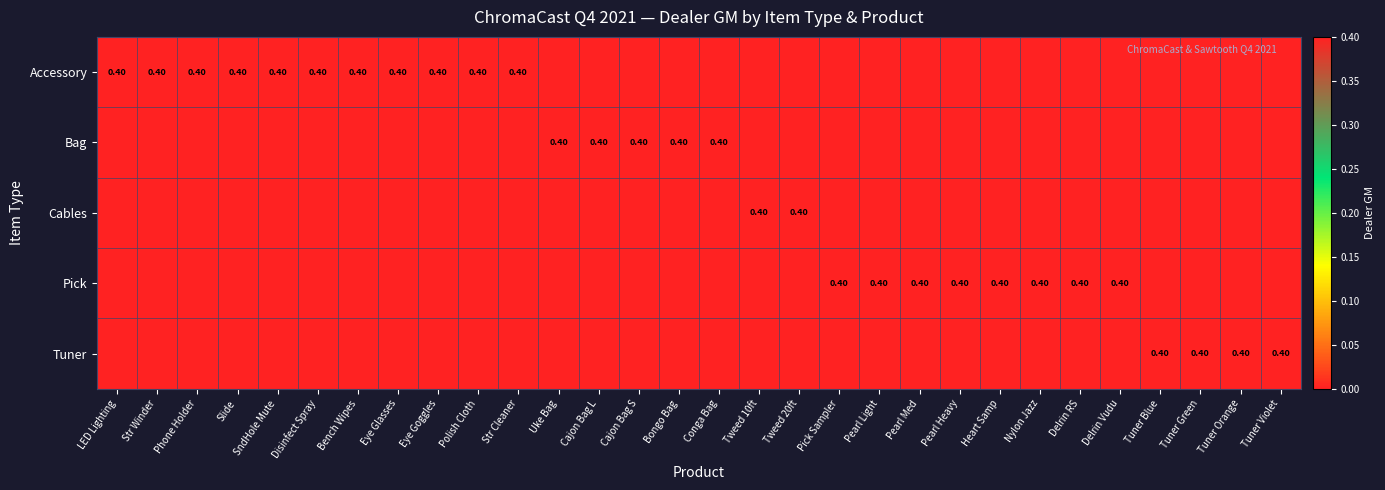

How many values in Cables are above zero?

2